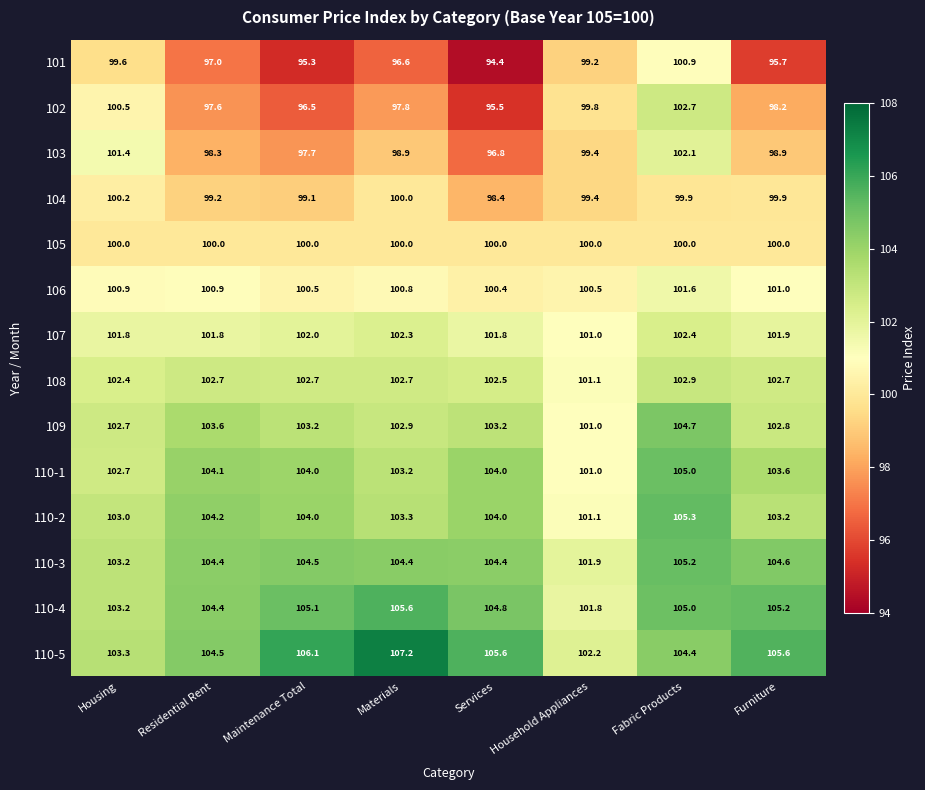

Between Materials and Services, which series saw the biggest shift?

102